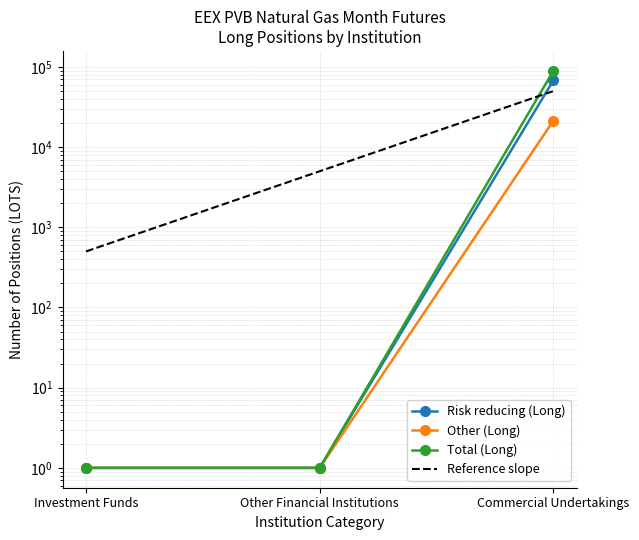

List the series in order of their overall mean, lowest first.

Other (Long), Reference slope, Risk reducing (Long), Total (Long)